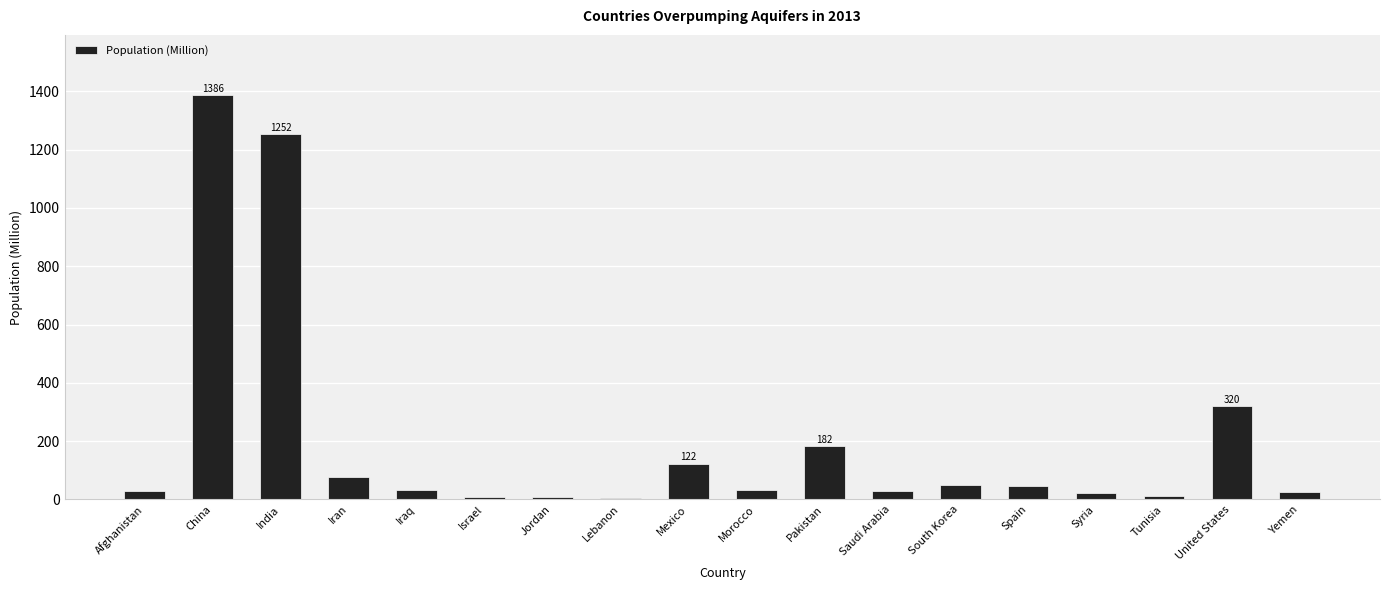

The chart shows a value of 7.3 at Jordan. True or false?

True